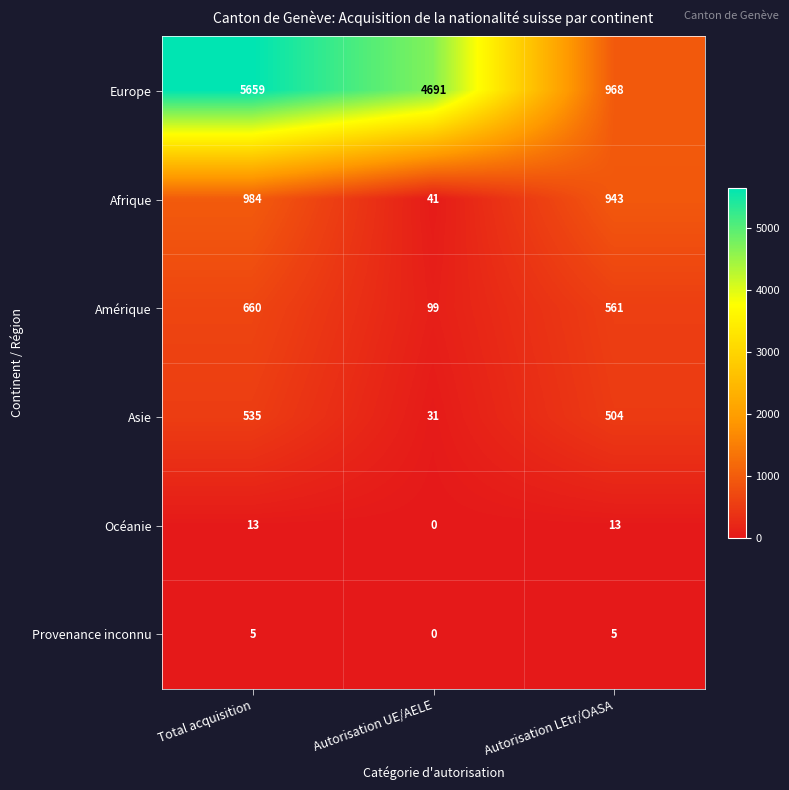

What is the total value across all series at Total acquisition?

7856